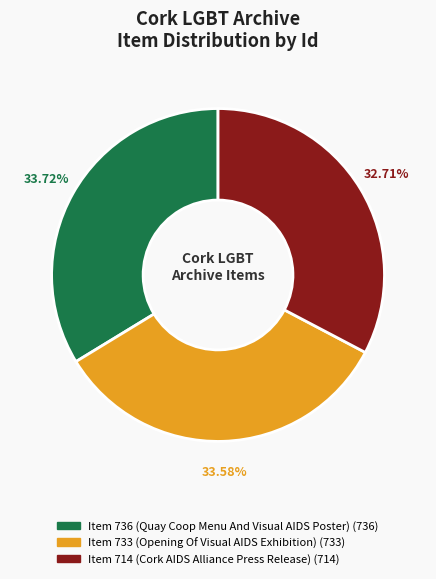

True or false: Item 714 (Cork AIDS Alliance Press Release) accounts for 33% of the total.

True